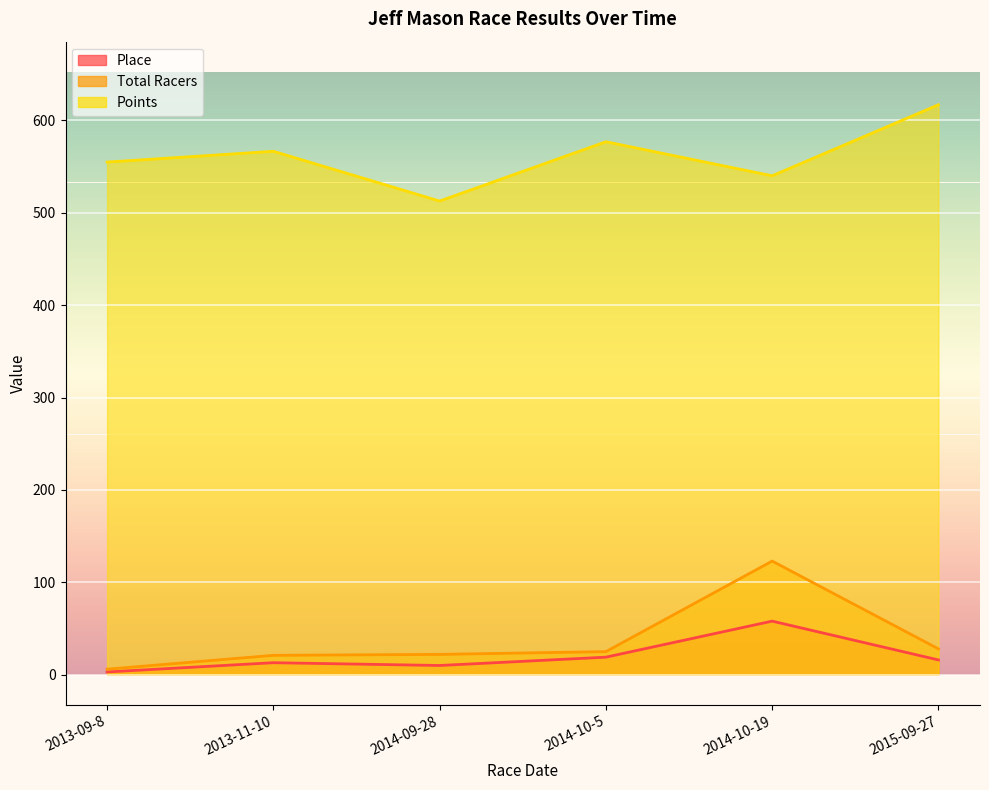

List the series in order of their peak value, highest first.

Points, Total Racers, Place